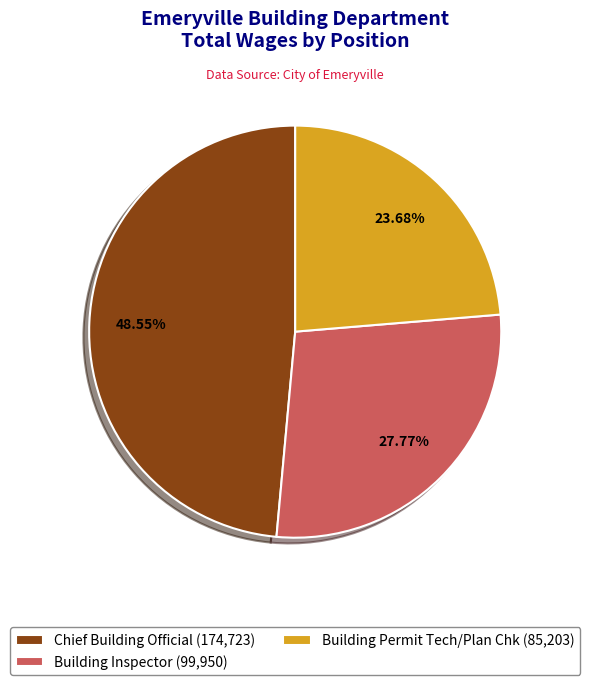

Does Building Inspector account for over 50% of the chart?

No